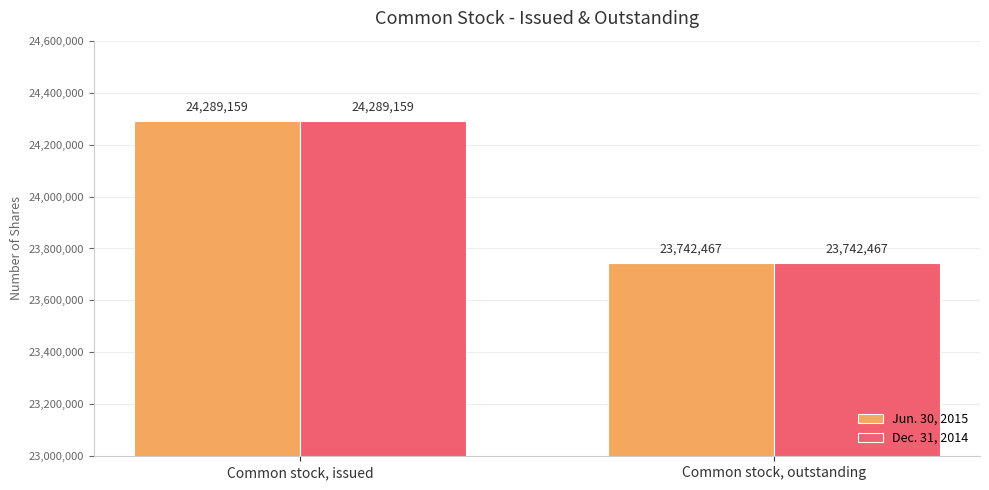

List the labels in order of Dec. 31, 2014 value, smallest first.

Common stock, outstanding, Common stock, issued